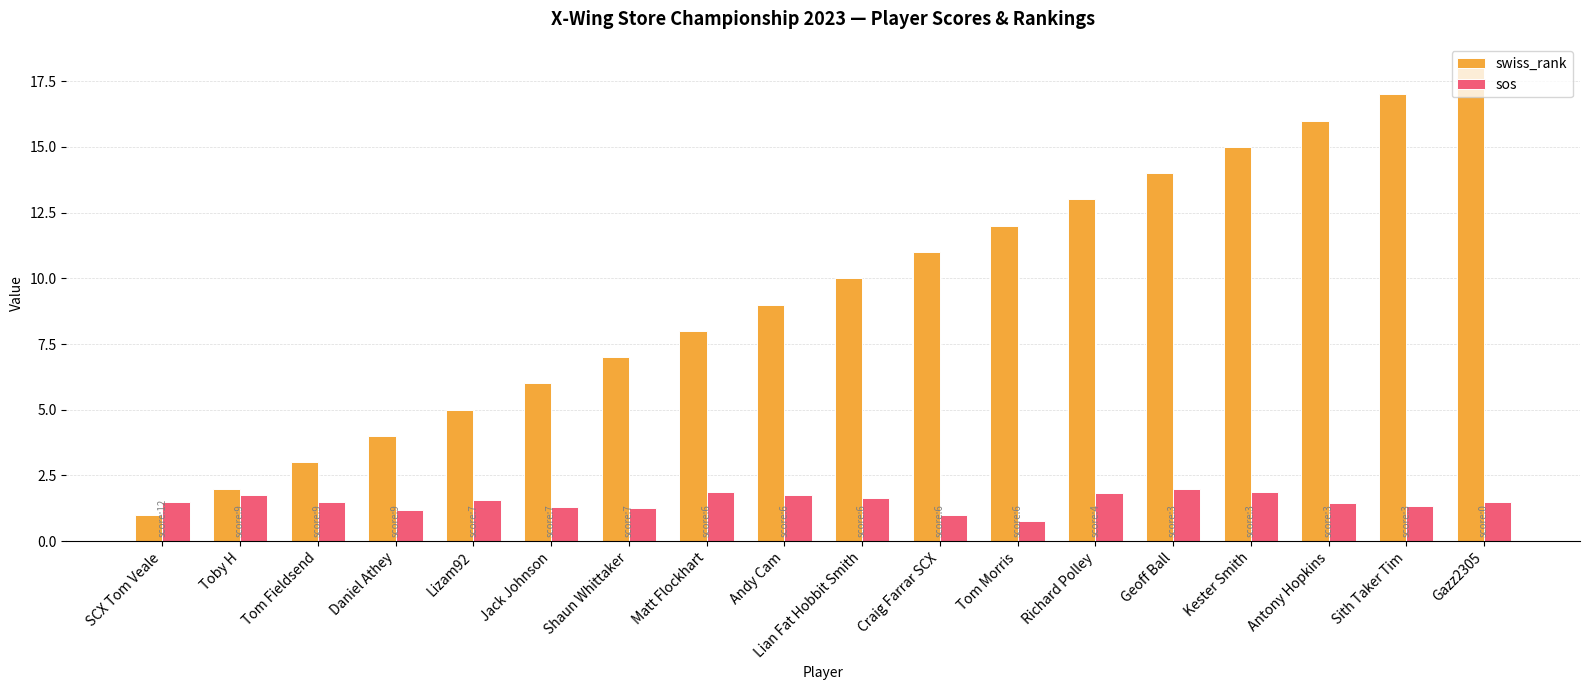

Rank the categories by swiss_rank value from lowest to highest.

SCX Tom Veale, Toby H, Tom Fieldsend, Daniel Athey, Lizam92, Jack Johnson, Shaun Whittaker, Matt Flockhart, Andy Cam, Lian Fat Hobbit Smith, Craig Farrar SCX, Tom Morris, Richard Polley, Geoff Ball, Kester Smith, Antony Hopkins, Sith Taker Tim, Gazz2305